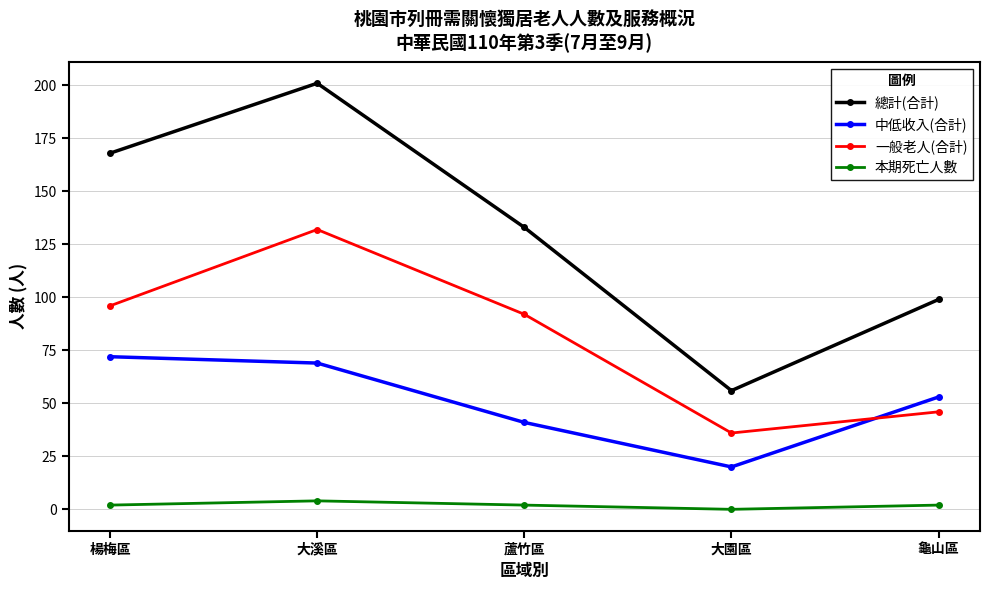

At which category does 總計(合計) reach its first local peak?

大溪區